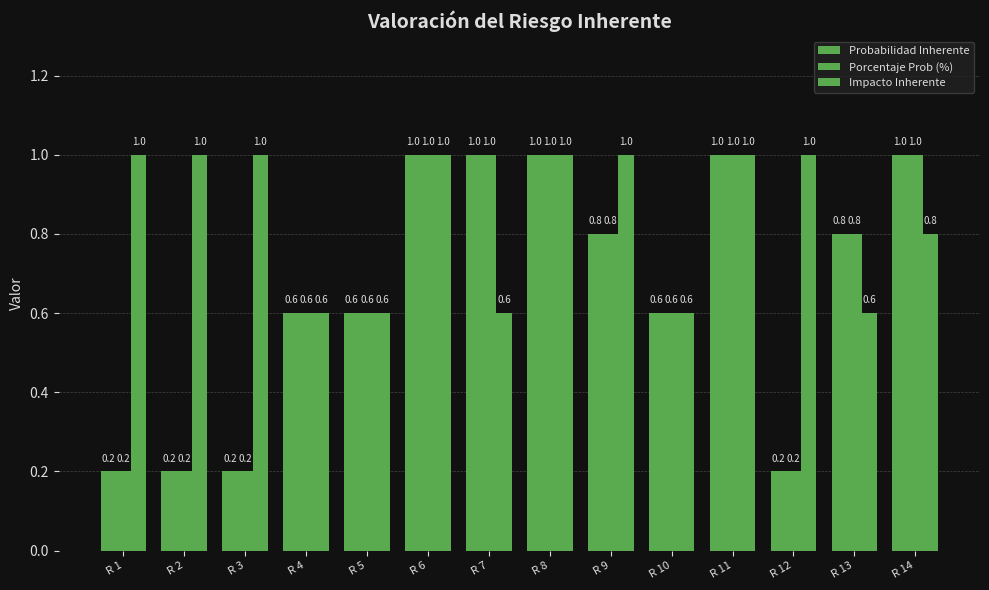

Rank the series at R 6 from lowest to highest value.

Probabilidad Inherente, Porcentaje Prob (%), Impacto Inherente